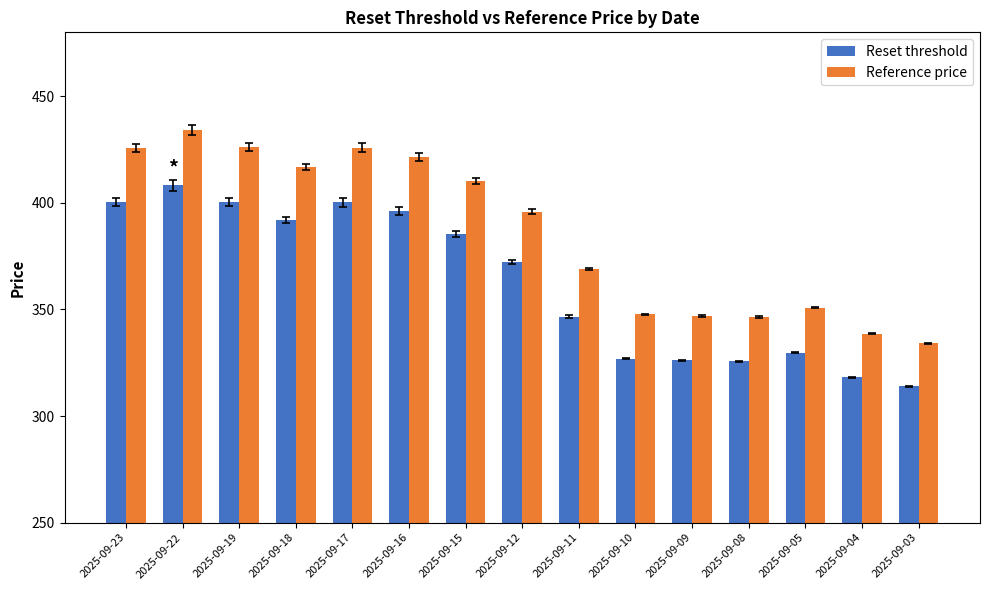

The Reference price series shows 426.1 at 2025-09-19. True or false?

True